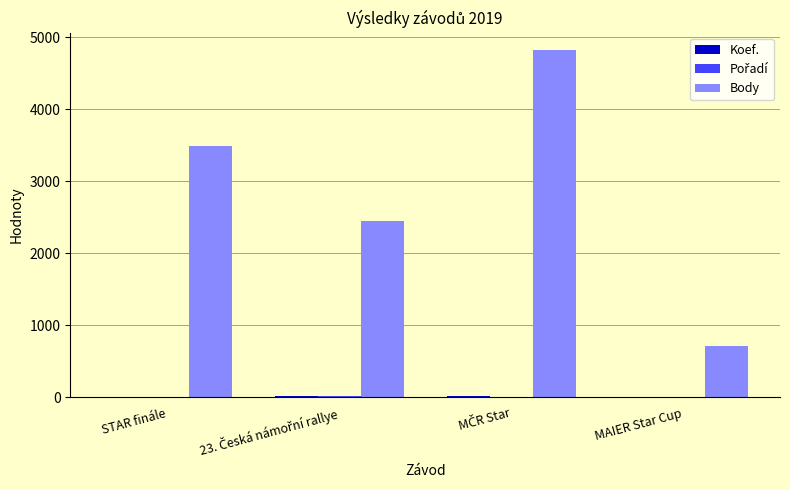

What is the highest value of the Body series?

4824